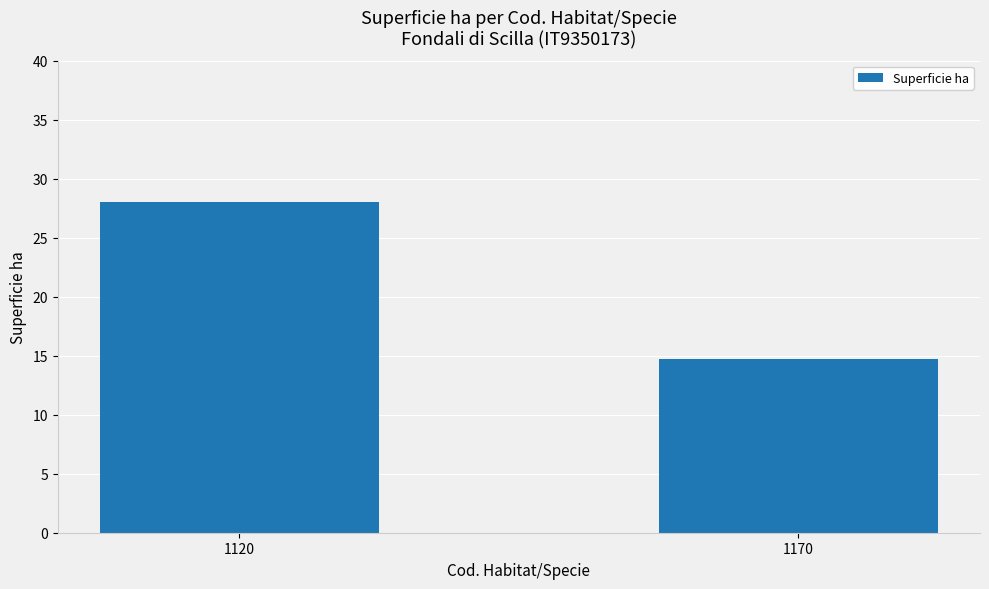

How many bars are there in total?

2